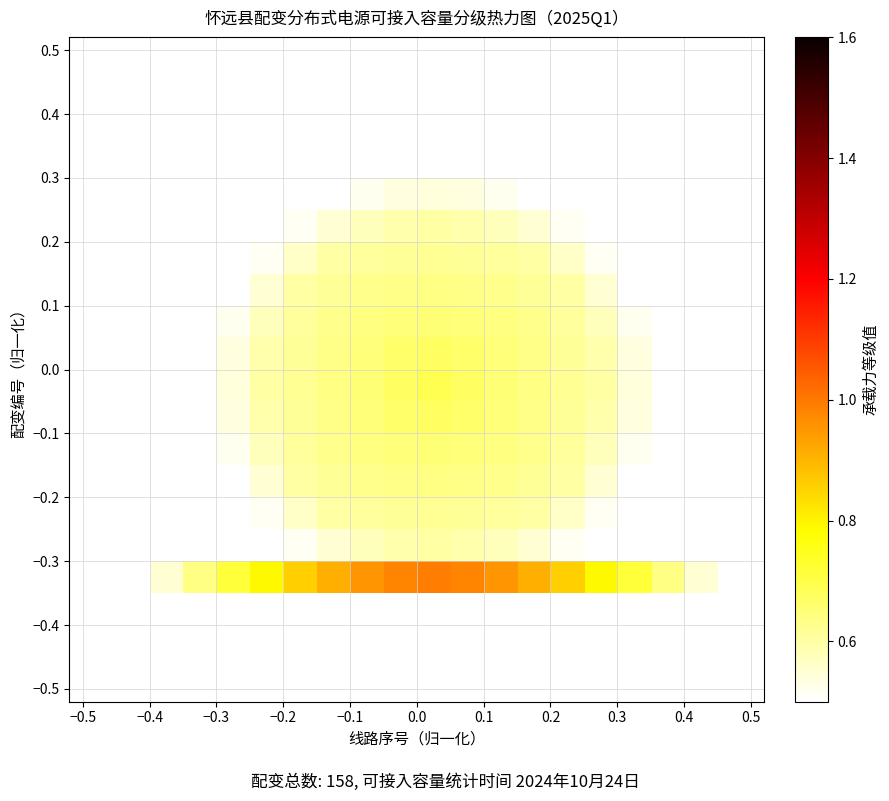

What is the greatest value displayed?

1.0